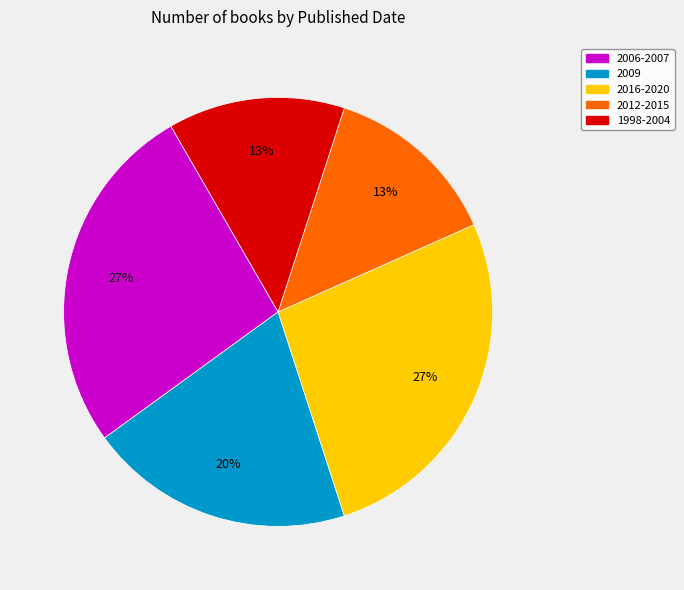

To the nearest percent, what is the average slice percentage?

20%